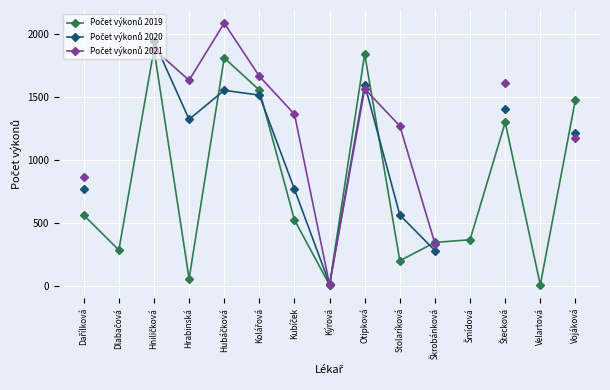

Read the Počet výkonů 2019 value at Štecková.

1300.0